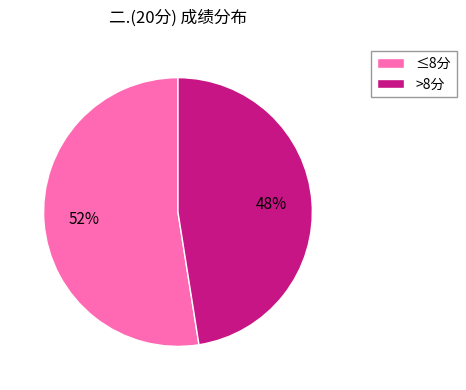

Count the number of slices in the pie.

2